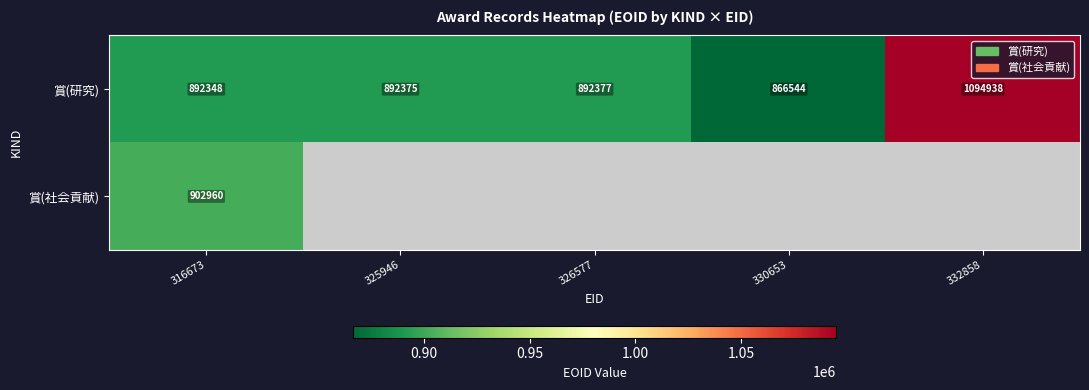

At which label is 賞(研究) closest to 980741?

326577